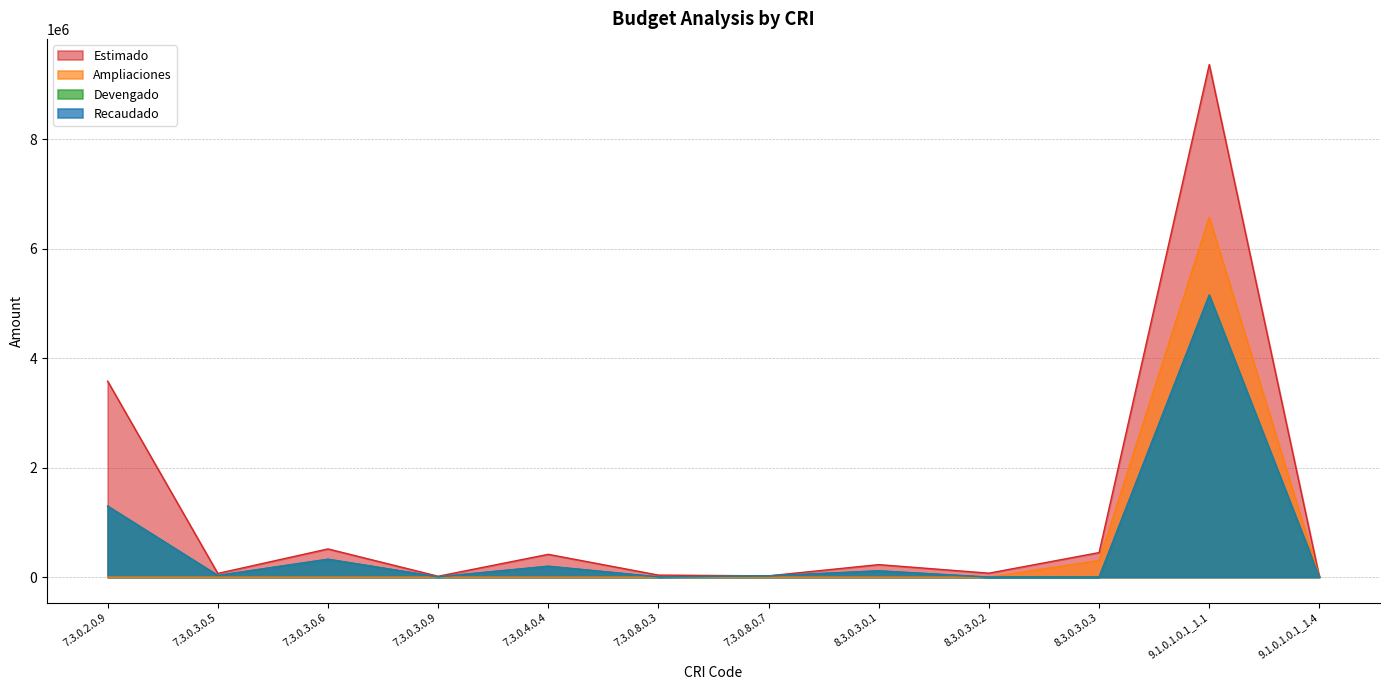

Which series has the widest spread of values?

Estimado